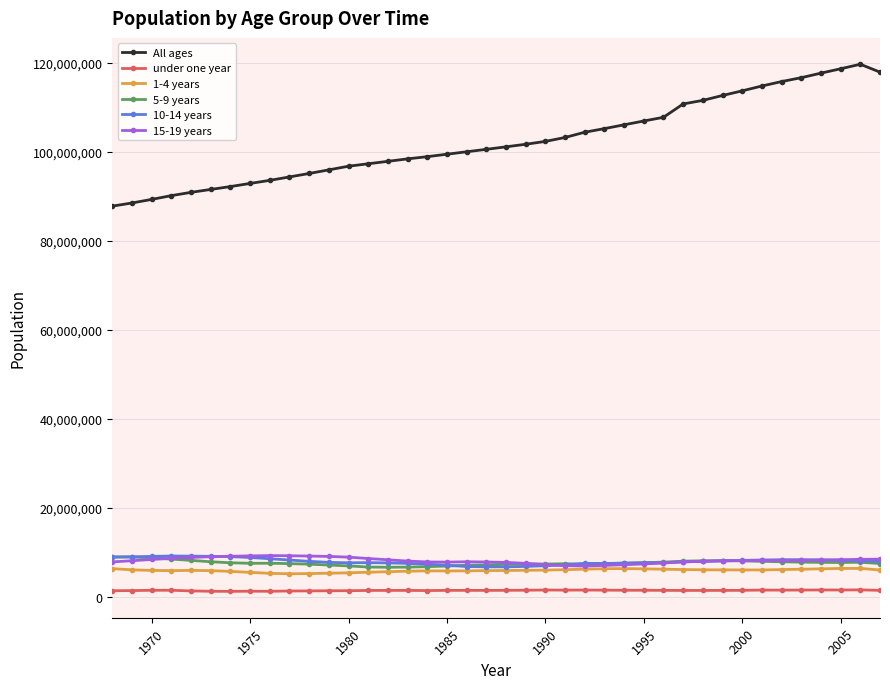

What is the value of the 15-19 years point at the 15th from the left?

8400908